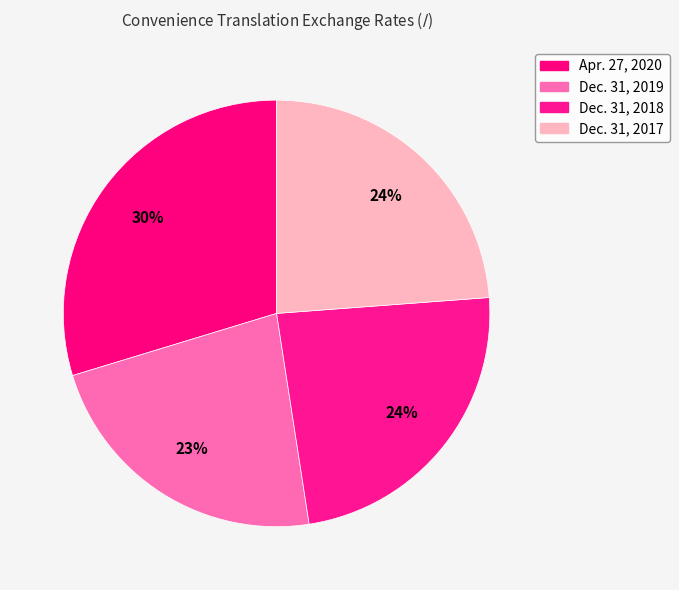

The Dec. 31, 2019 slice represents 15% of the pie. True or false?

False